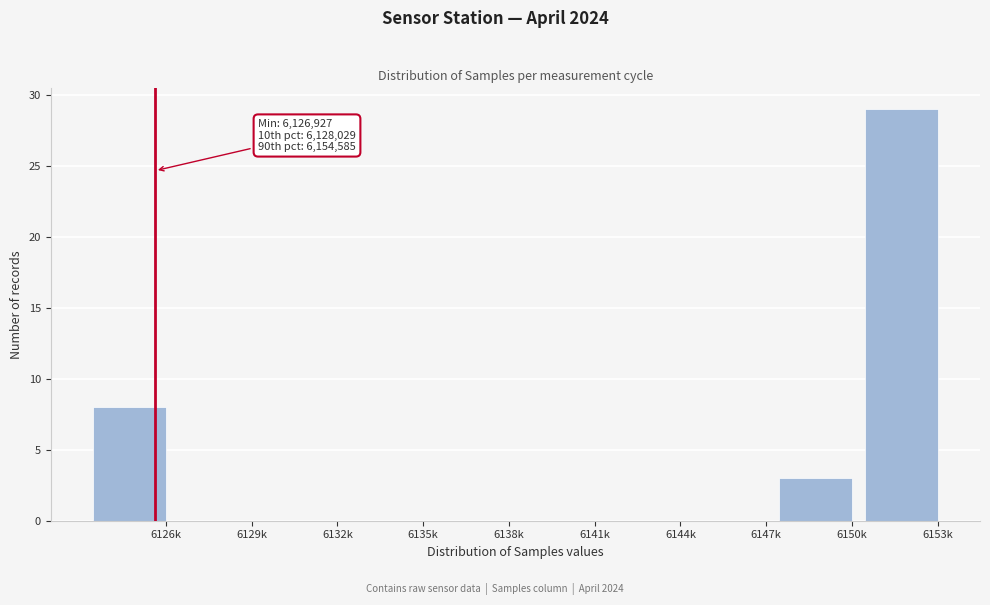

Reading right to left, list all the values displayed in this chart.

6153k=29	6150k=3	6147k=0	6144k=0	6141k=0	6138k=0	6135k=0	6132k=0	6129k=0	6126k=8